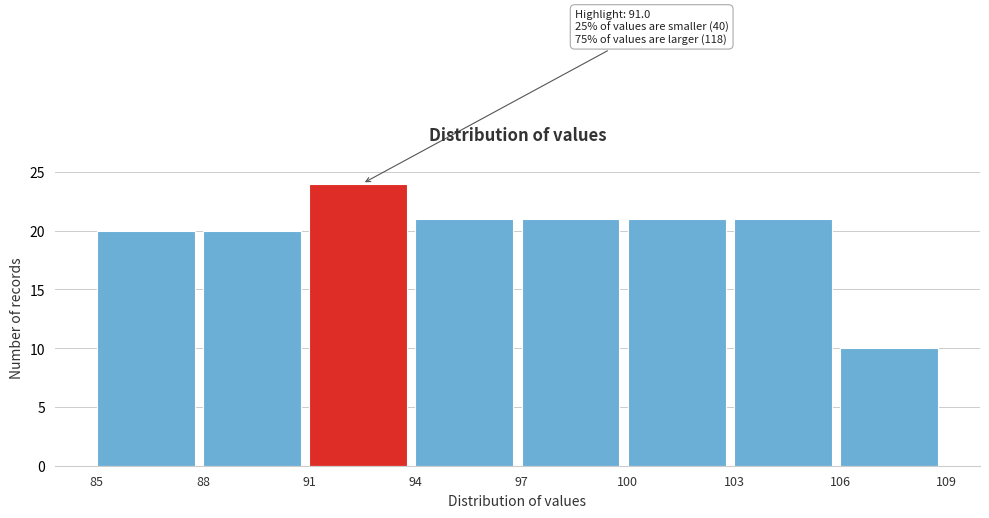

Over which range of the x-axis is the bar tallest?

91 to 94